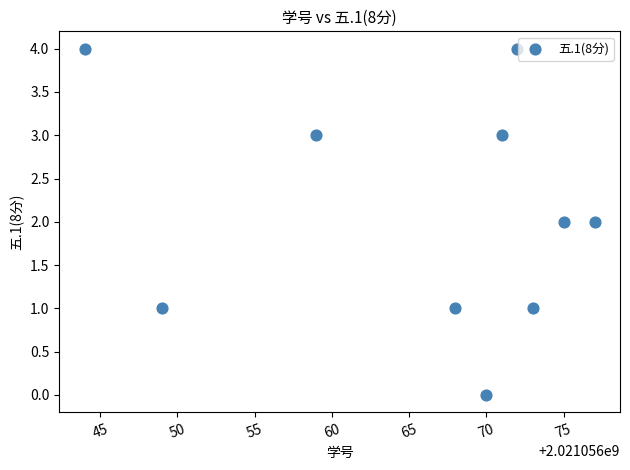

What is the range of X values (max minus min)?

33